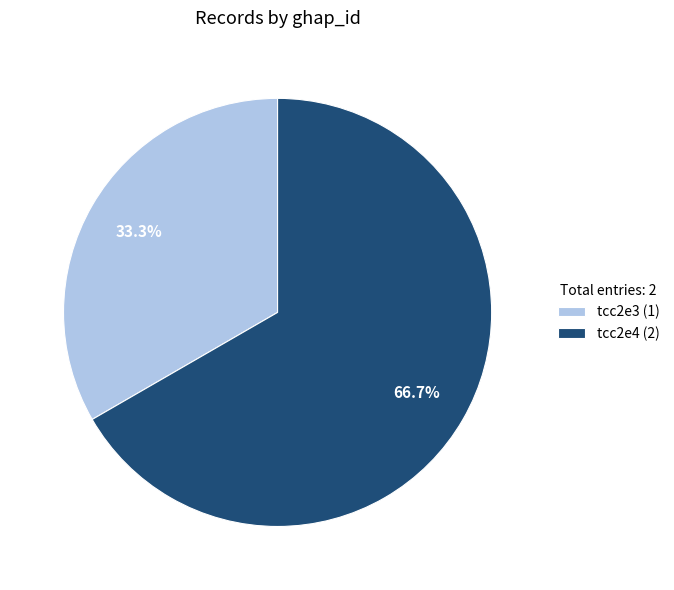

Is there any slice that represents more than half of the pie?

Yes